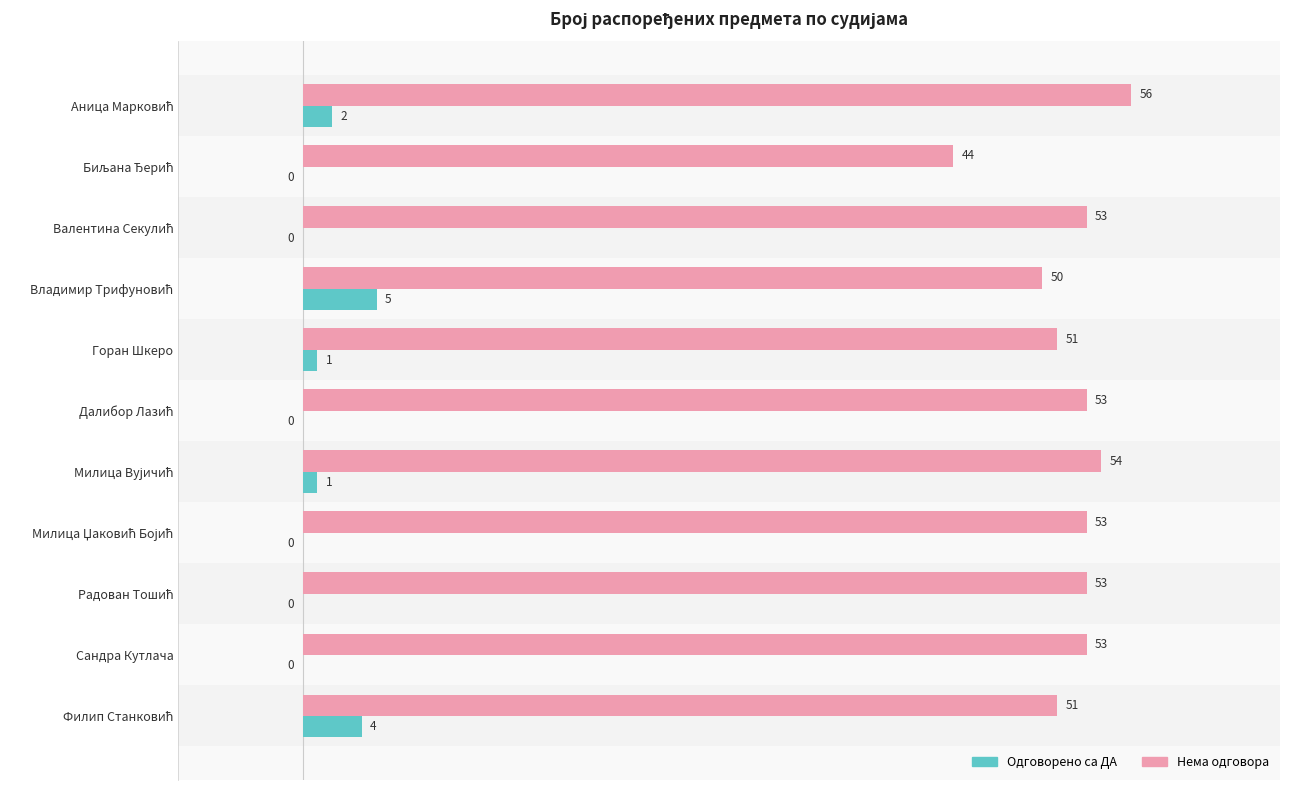

What is the sum of all Одговорено са ДА values?

13